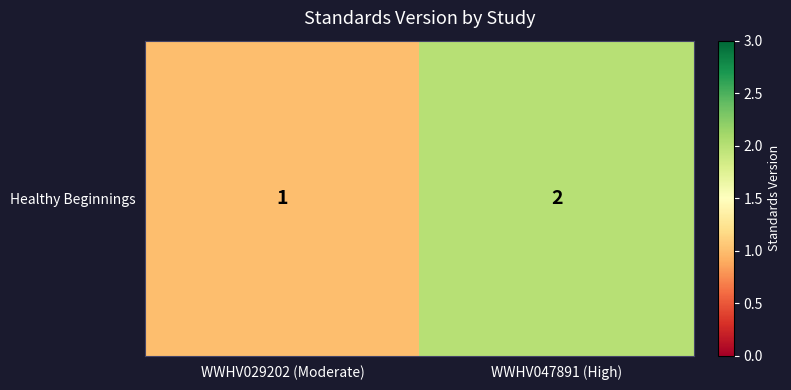

The chart shows a value of 0 at WWHV029202 (Moderate). True or false?

False